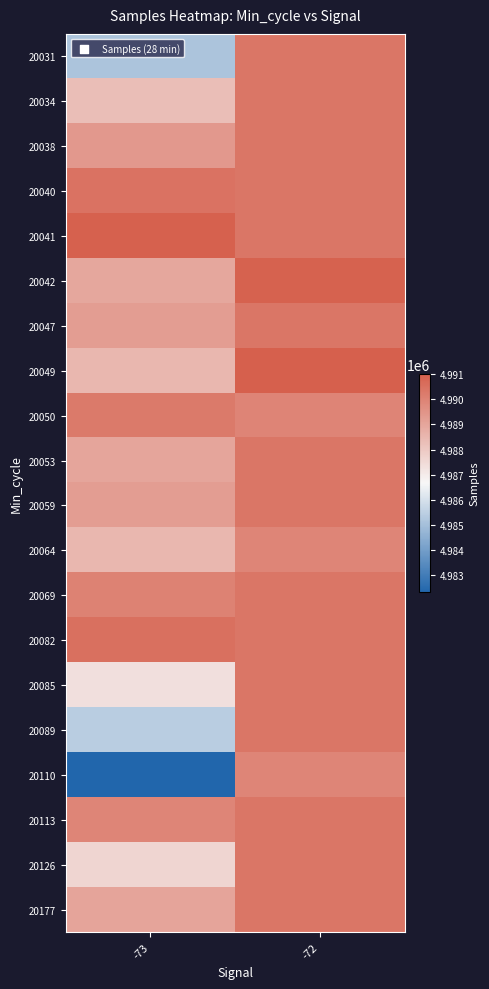

What is the greatest value displayed?

4991018.0